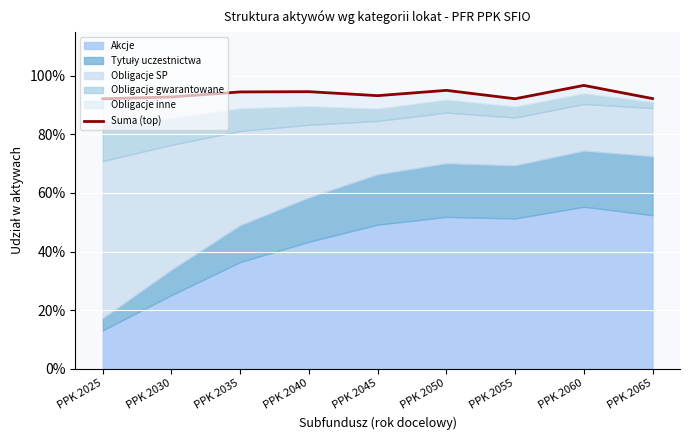

How many lines are shown in the chart?

1